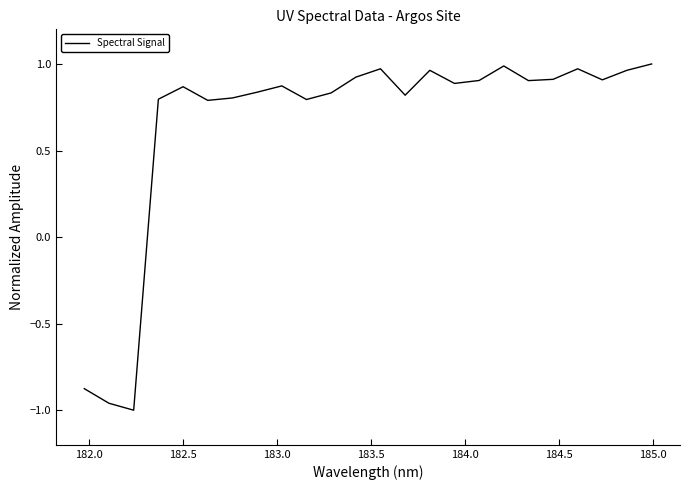

Is this an area chart (filled region under the line)?

No